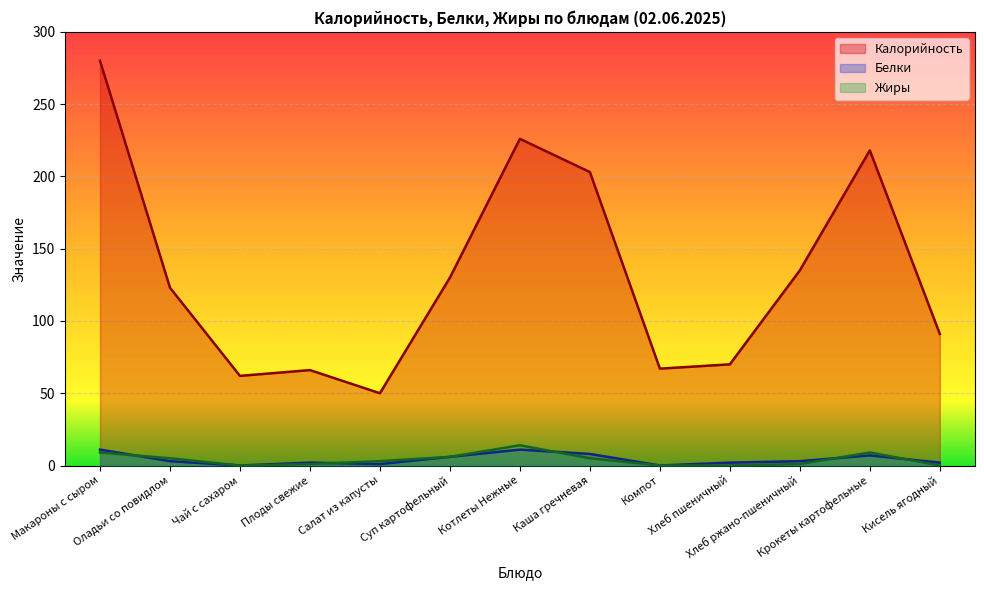

Rank the series by their maximum value, from lowest to highest.

Белки, Жиры, Калорийность